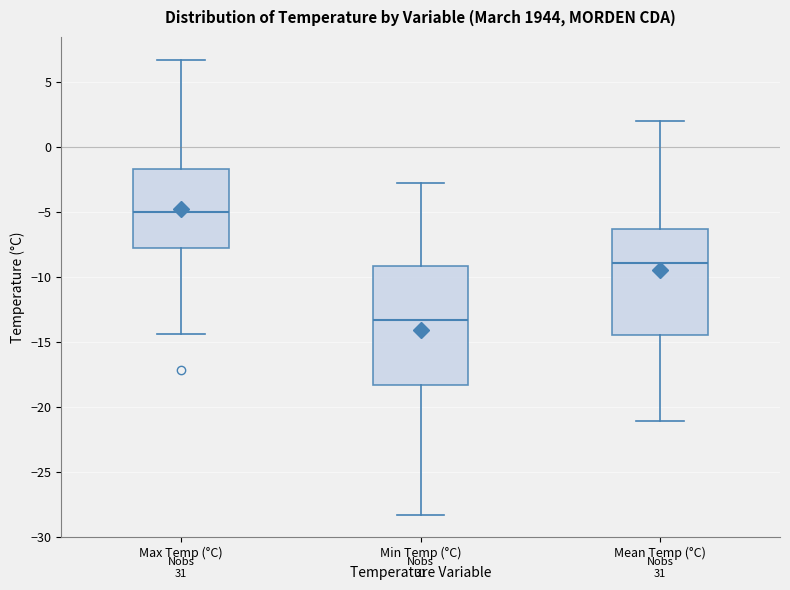

Reading left to right, transcribe this box plot: for each box, give where its median line is, the range the box spans, and where its two whiskers end, as read against the y-axis. The values are not printed on the chart, so give them approximately, as read against the axis.

Max Temp (°C): median -5.0, box -7.5 to -1.5, whiskers -14.5 to 6.5
Min Temp (°C): median -13.5, box -18.5 to -9.0, whiskers -28.5 to -3.0
Mean Temp (°C): median -9.0, box -14.5 to -6.5, whiskers -21.0 to 2.0